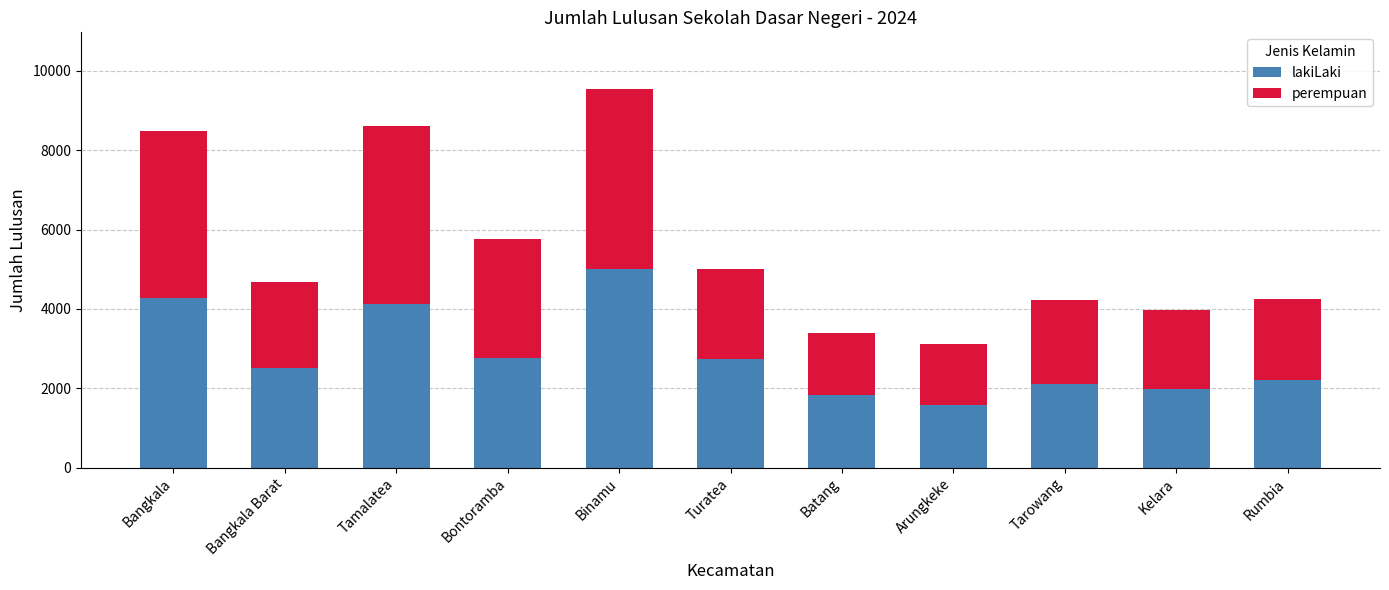

At which category is the sum across all series the highest?

Binamu